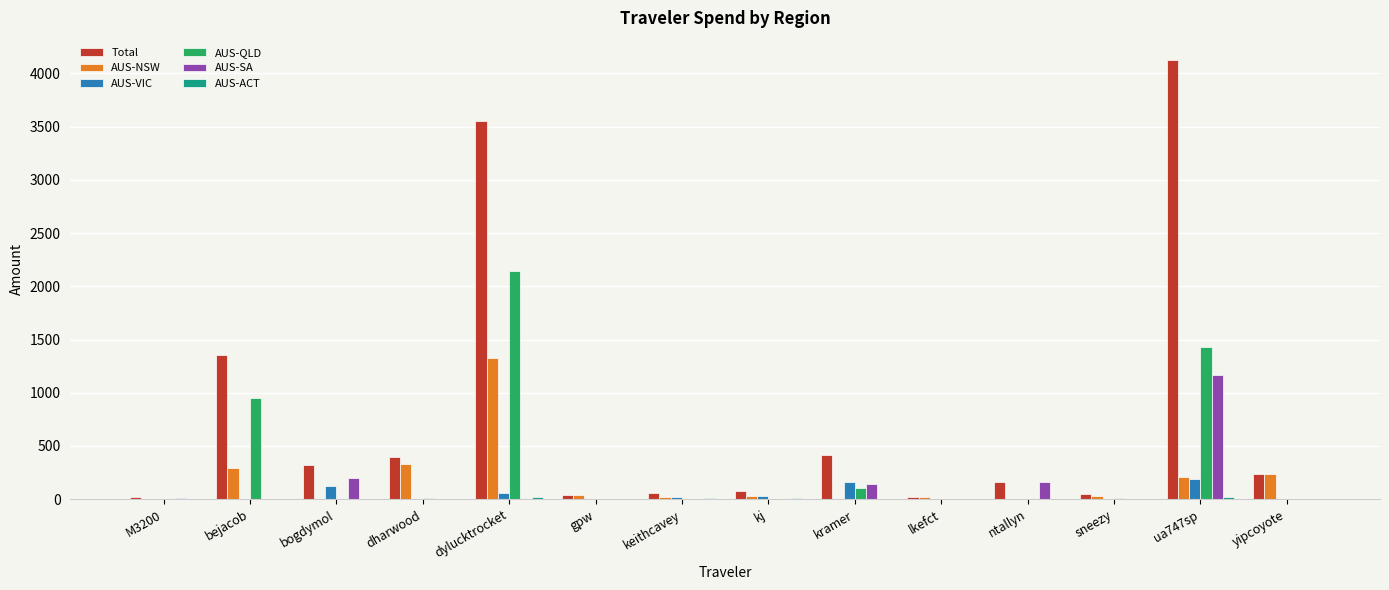

Which series changed the most between kj and ua747sp?

Total